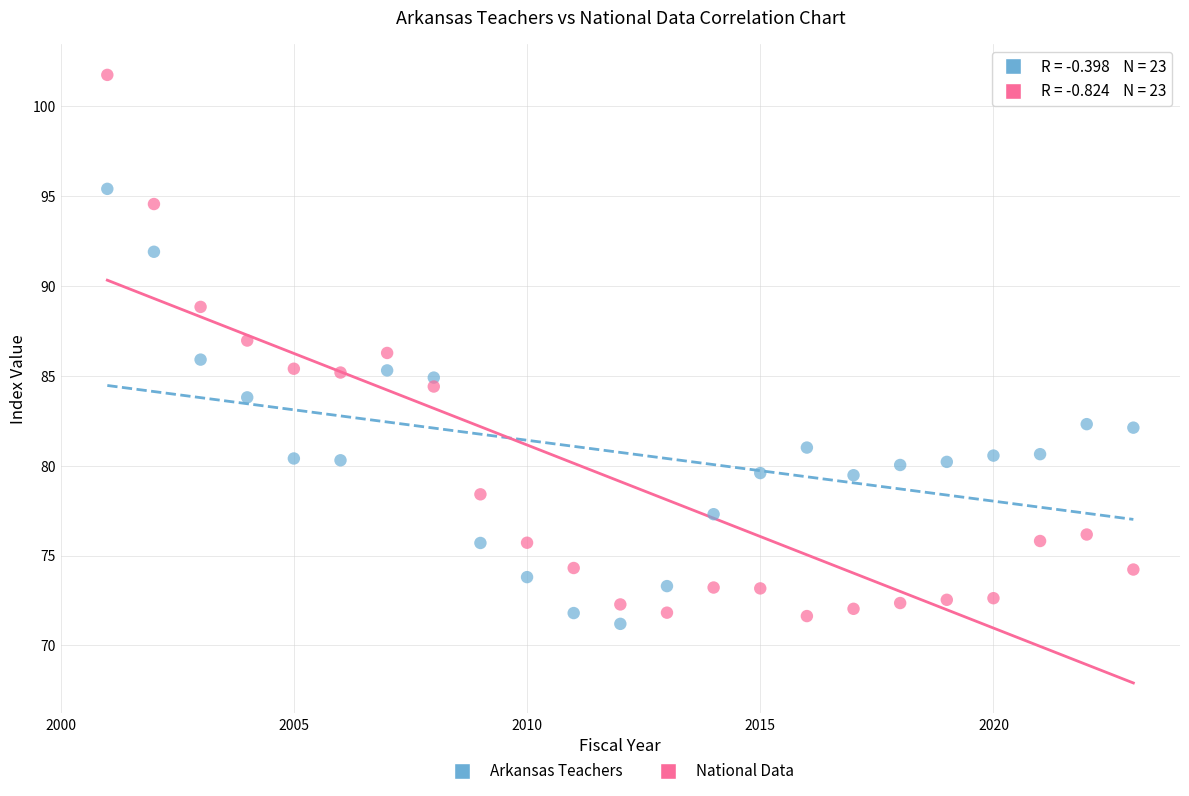

Which series has the widest spread of Y values?

National Data